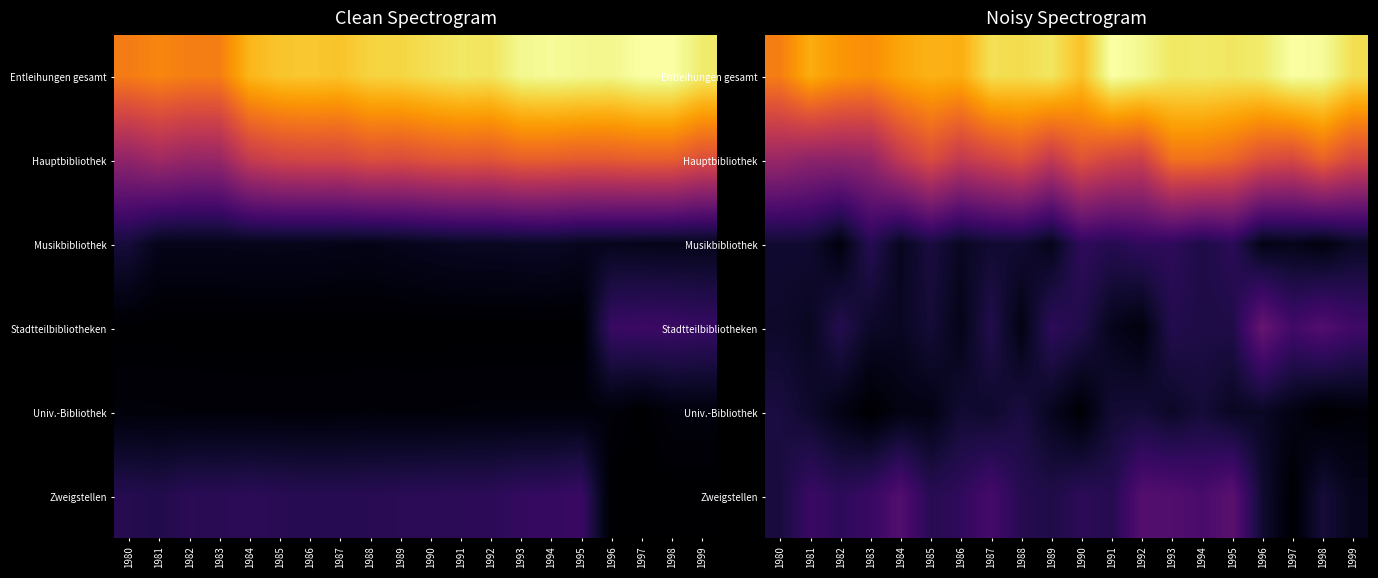

Which label corresponds to the smallest value in the chart?

1983